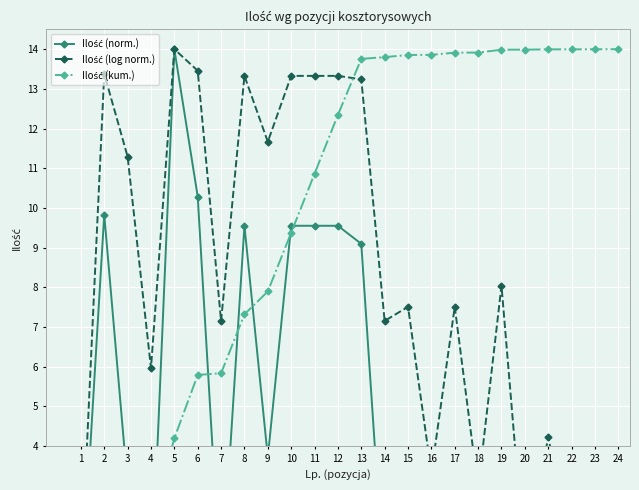

Which label corresponds to the smallest value in the chart?

1